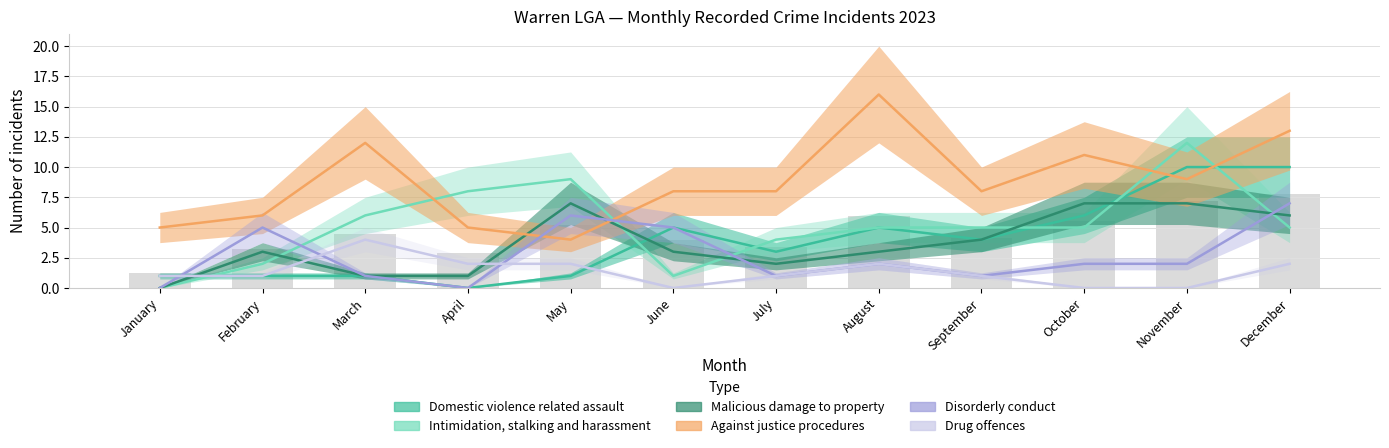

Does the chart contain stacked bars?

No